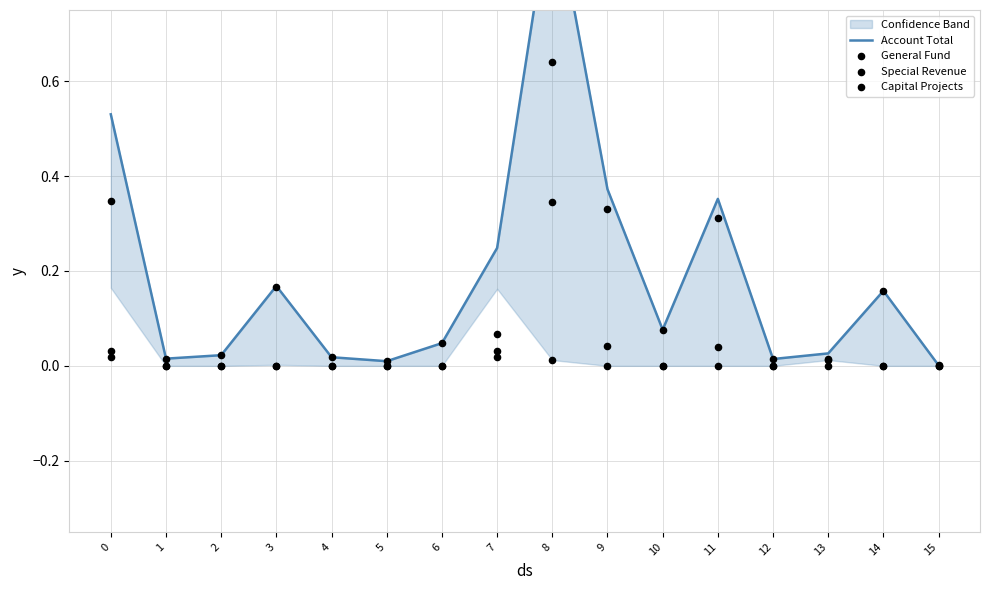

At how many categories does at least one series exceed 0?

16